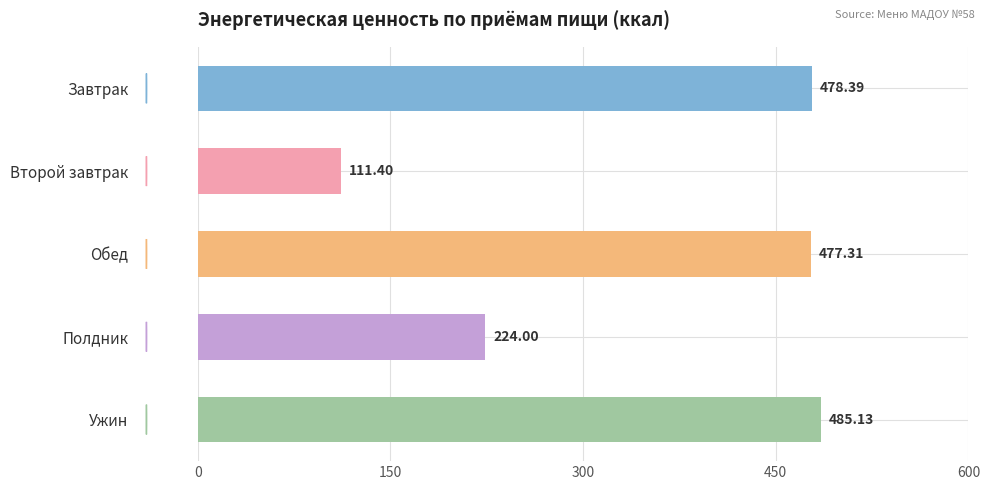

What is the difference between the values at Второй завтрак and Завтрак?

367.0